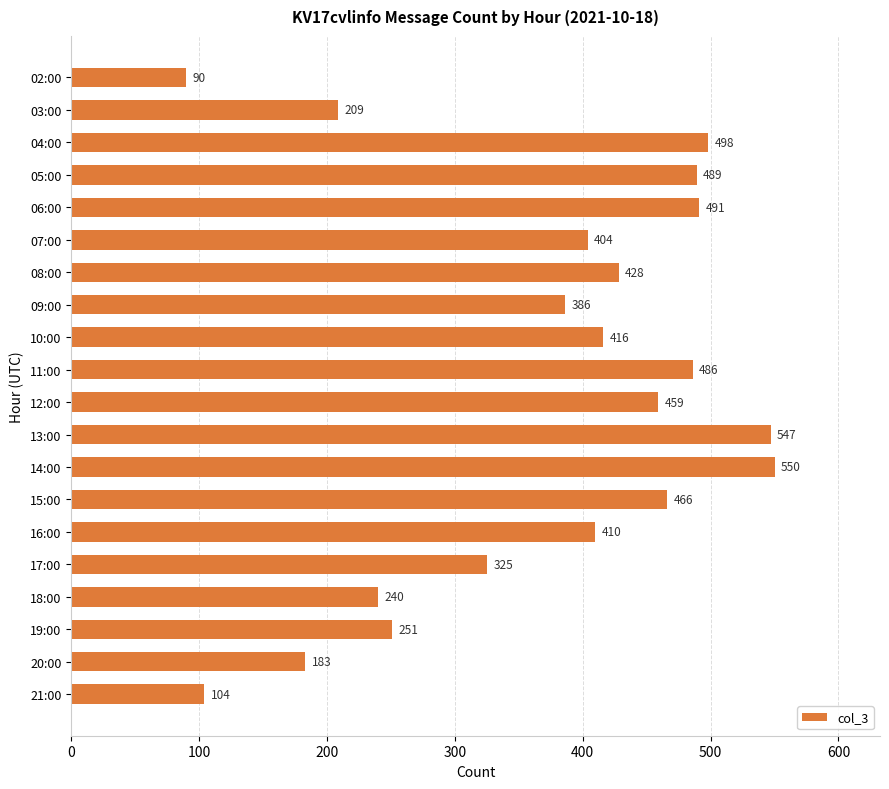

Are the bars horizontal?

Yes